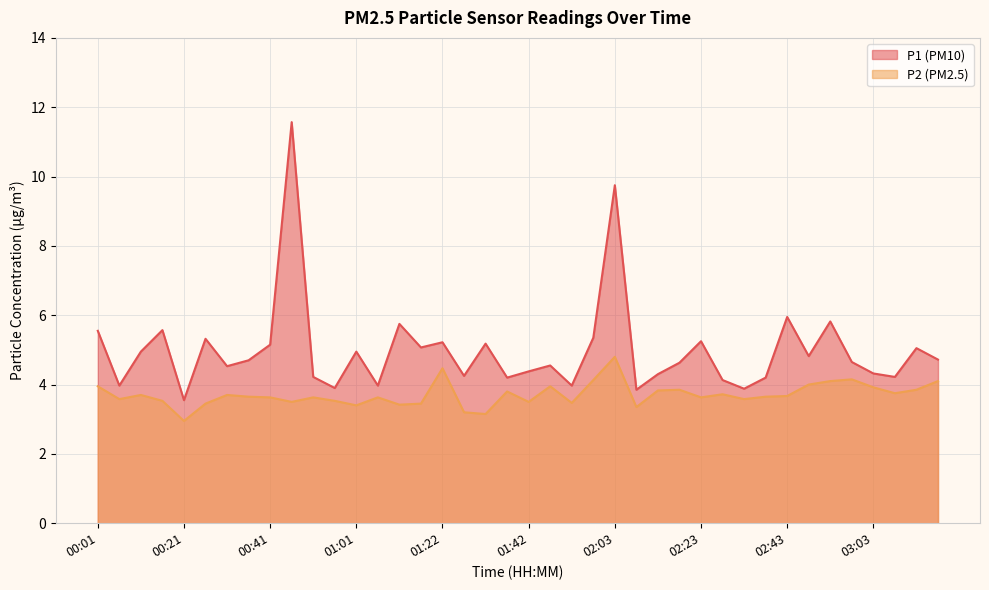

Reading left to right, what are all the values shown in this chart?

P1: 00:01=5.5	00:06=4.0	00:11=5.0	00:16=5.6	00:21=3.5	00:26=5.3	00:31=4.5	00:36=4.7	00:41=5.2	00:46=11.6	00:51=4.2	00:56=3.9	01:01=5.0	01:07=4.0	01:12=5.8	01:17=5.1	01:22=5.2	01:27=4.2	01:32=5.2	01:37=4.2	01:42=4.4	01:47=4.5	01:52=4.0	01:57=5.3	02:03=9.8	02:08=3.9	02:13=4.3	02:18=4.6	02:23=5.2	02:28=4.1	02:33=3.9	02:38=4.2	02:43=6.0	02:48=4.8	02:53=5.8	02:58=4.7	03:03=4.3	03:08=4.2	03:13=5.0	03:18=4.7
P2: 00:01=4.0	00:06=3.6	00:11=3.7	00:16=3.5	00:21=3.0	00:26=3.5	00:31=3.7	00:36=3.6	00:41=3.6	00:46=3.5	00:51=3.6	00:56=3.5	01:01=3.4	01:07=3.6	01:12=3.4	01:17=3.5	01:22=4.5	01:27=3.2	01:32=3.1	01:37=3.8	01:42=3.5	01:47=4.0	01:52=3.5	01:57=4.1	02:03=4.8	02:08=3.4	02:13=3.8	02:18=3.9	02:23=3.6	02:28=3.7	02:33=3.6	02:38=3.6	02:43=3.7	02:48=4.0	02:53=4.1	02:58=4.2	03:03=3.9	03:08=3.8	03:13=3.9	03:18=4.1